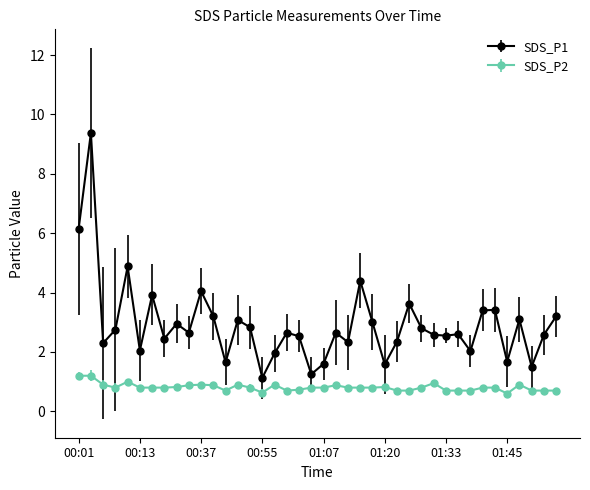

True or false: SDS_P1 and SDS_P2 intersect in this chart.

False